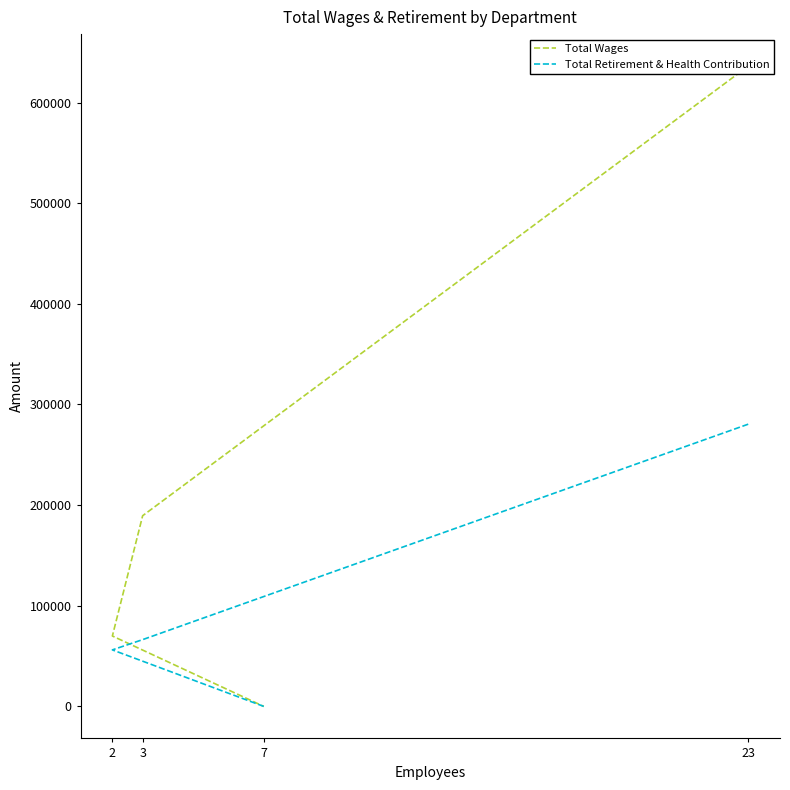

At which category does the chart reach its peak across all series?

23